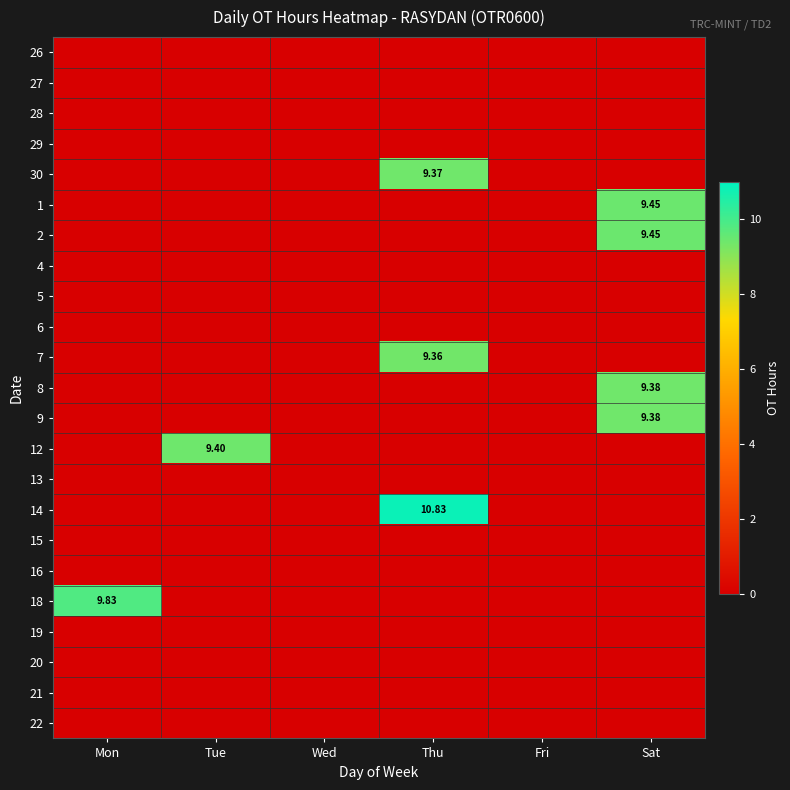

What is the total value across all series at Sat?

37.7